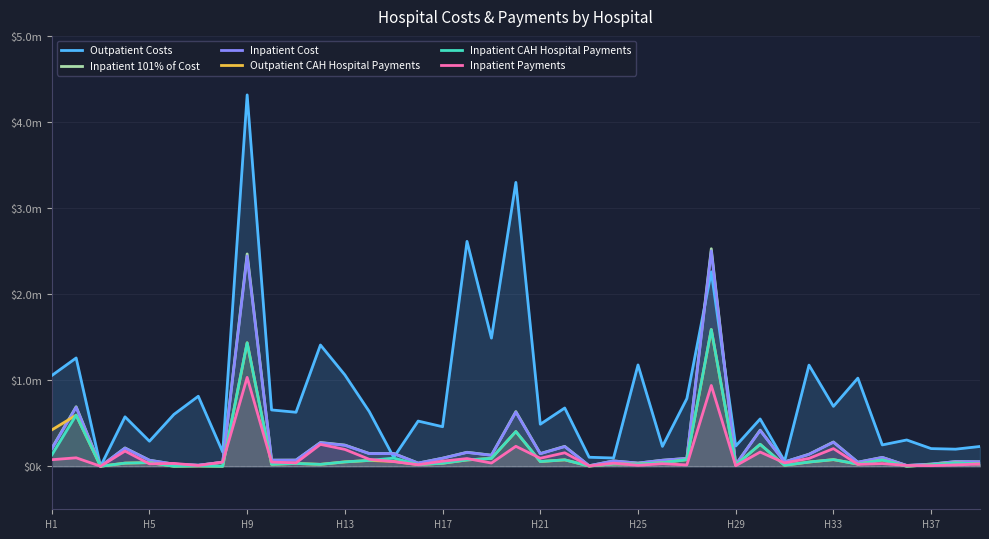

At which label is Inpatient Cost closest to 1251019?

H5